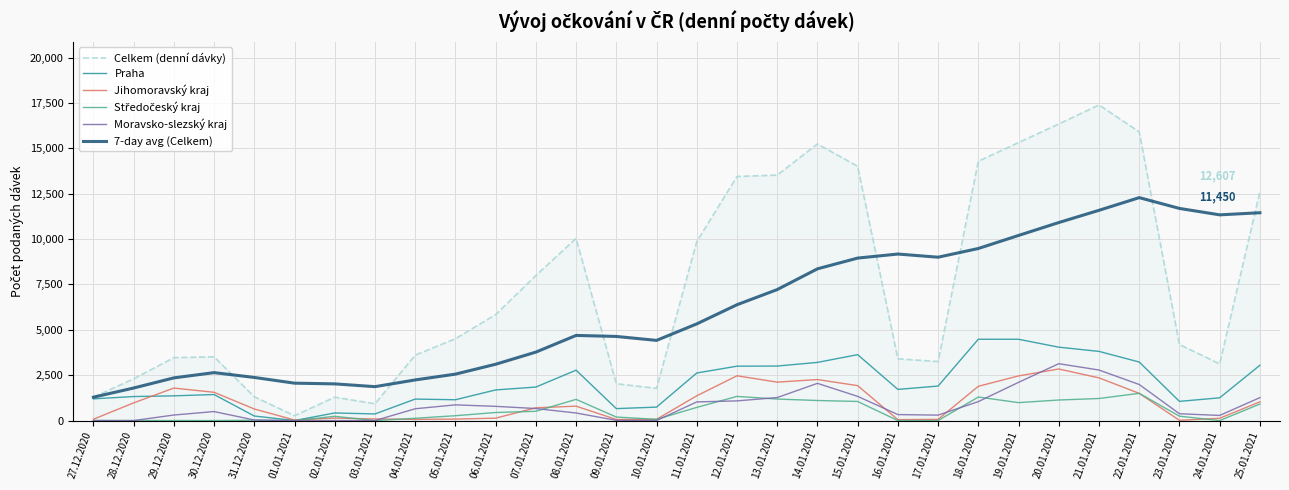

What is the greatest value displayed?

17387